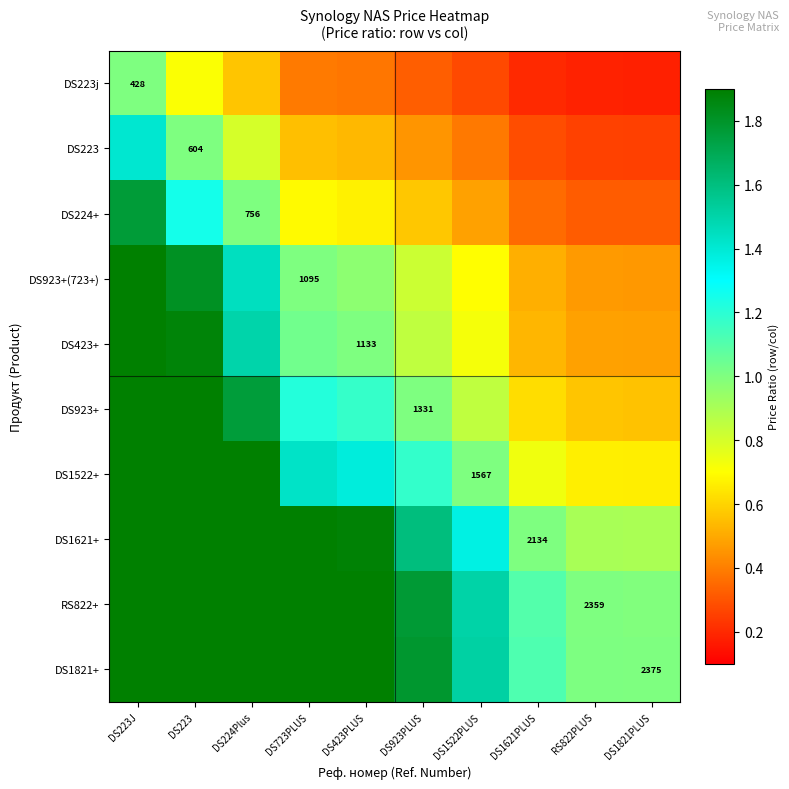

What value does the DS1621+ series have at DS1522PLUS?

1.4